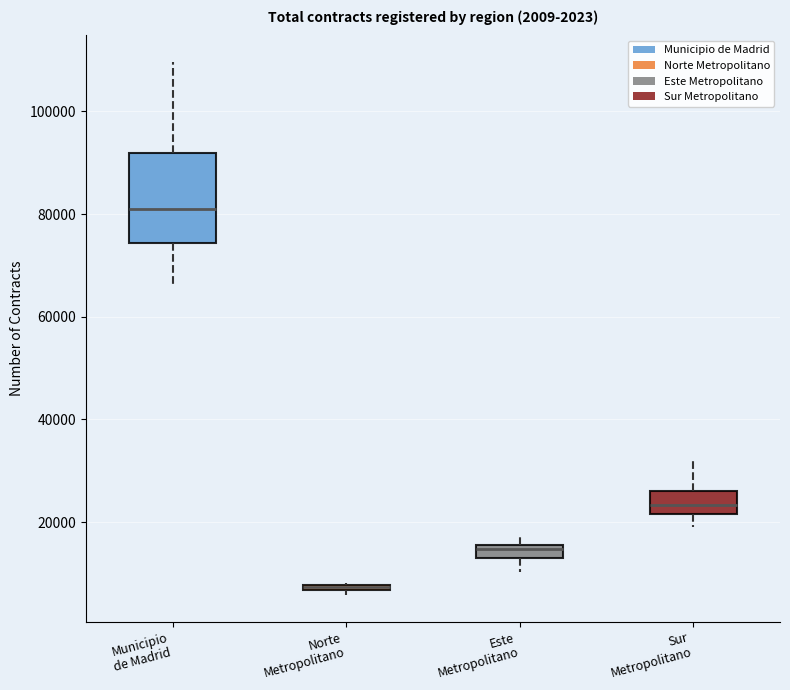

Comparing the boxes themselves (not the whiskers), which one is the tallest?

Municipio de Madrid